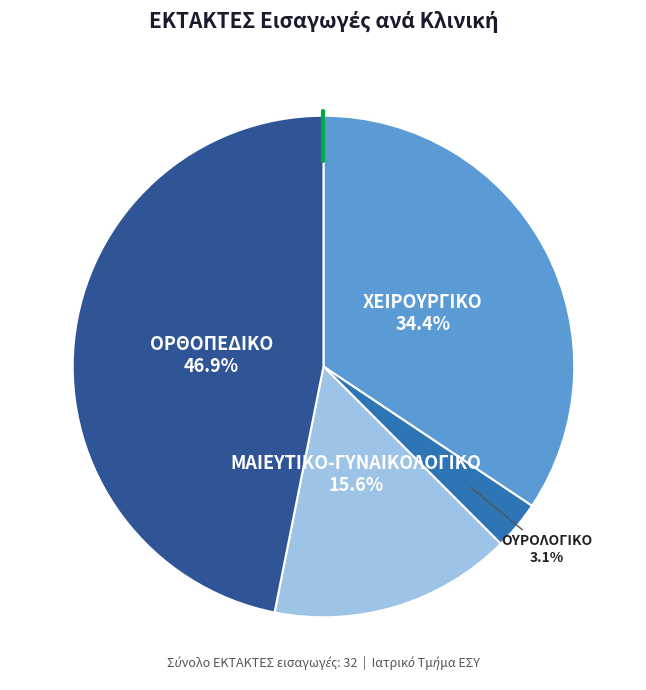

What percentage is the ΟΥΡΟΛΟΓΙΚΟ slice, to the nearest percent?

3%